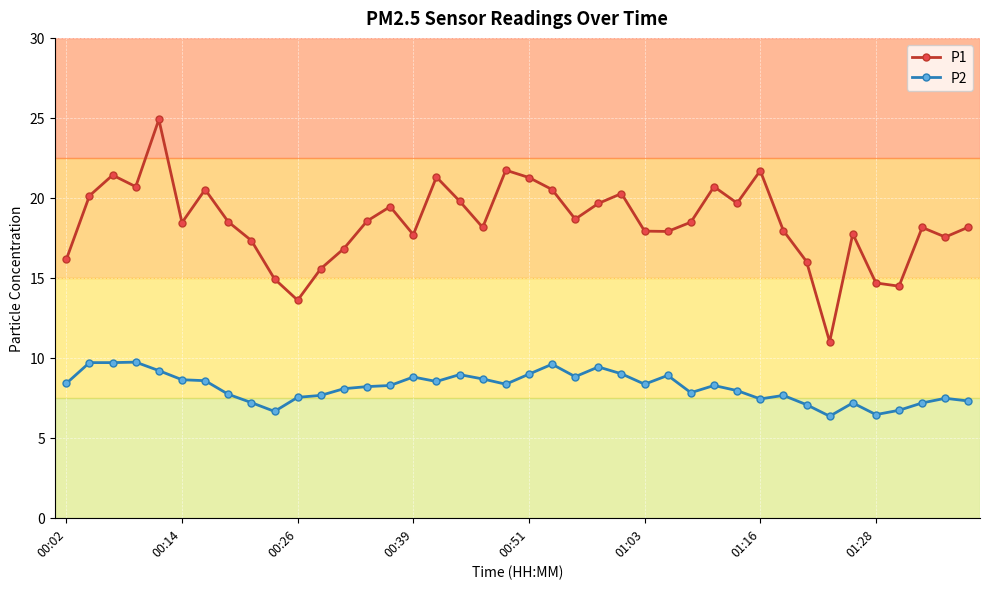

True or false: P2 has more than 2 points higher than both neighbors.

True